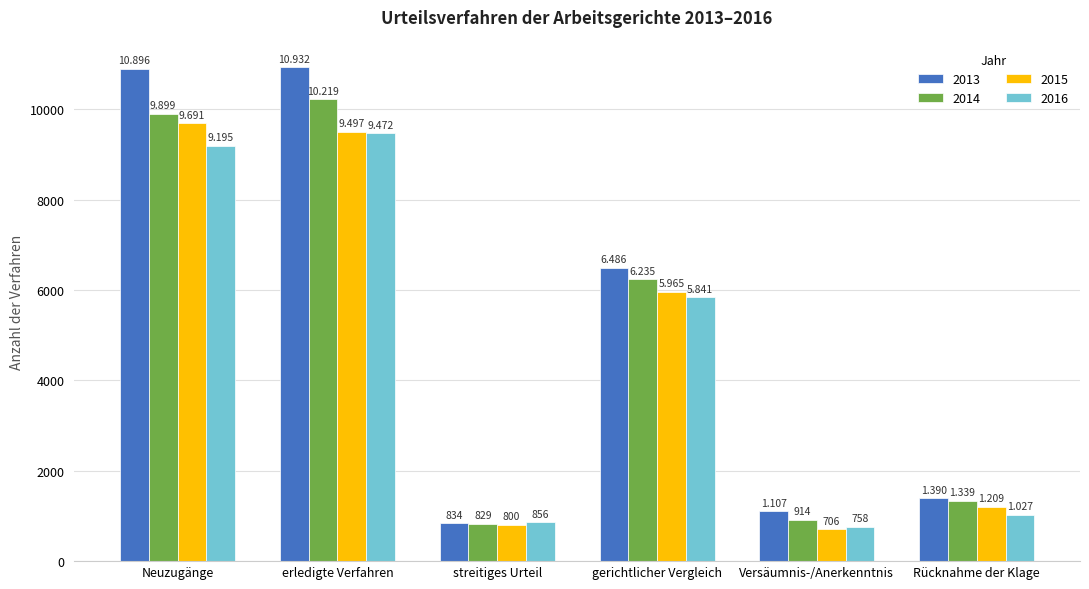

At gerichtlicher Vergleich, list the series in order from smallest to largest.

2016, 2015, 2014, 2013